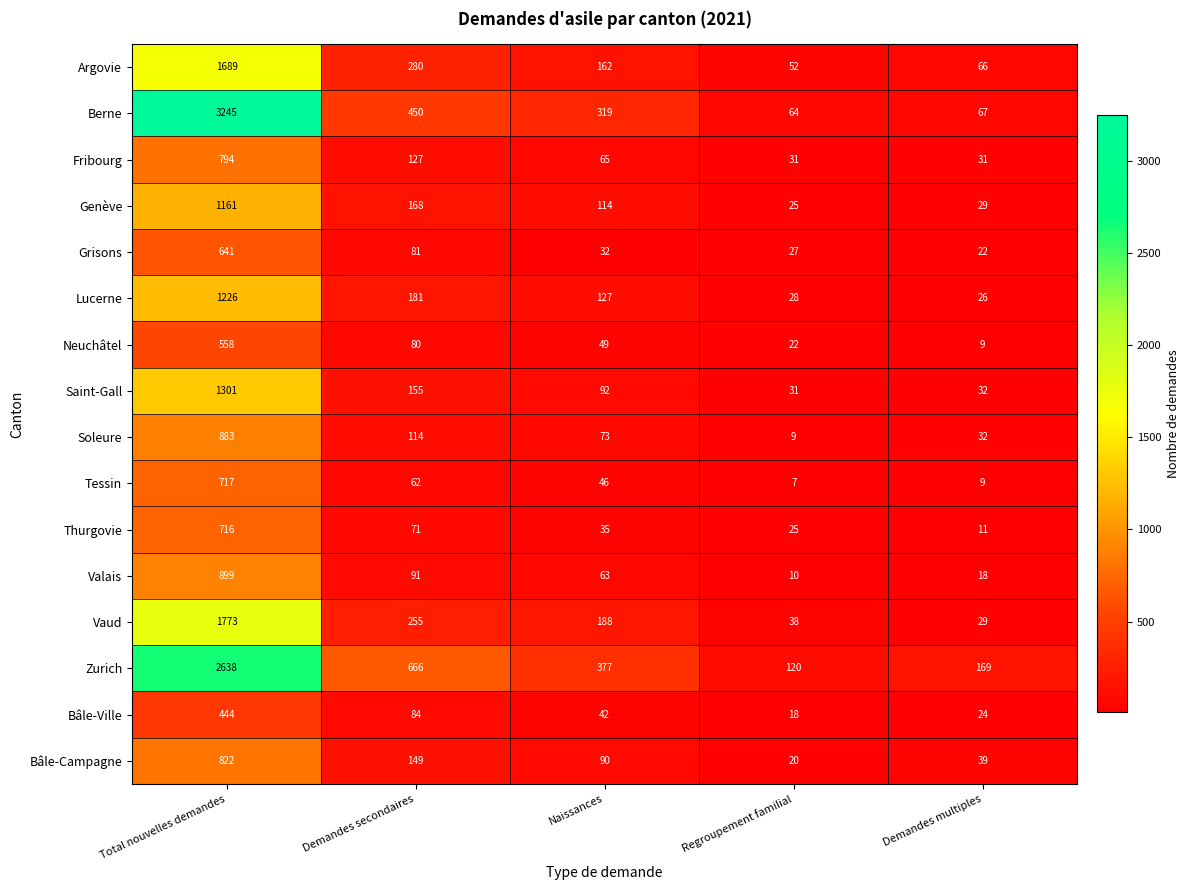

What is the difference between the maximum and minimum values in the Bâle-Ville series?

426